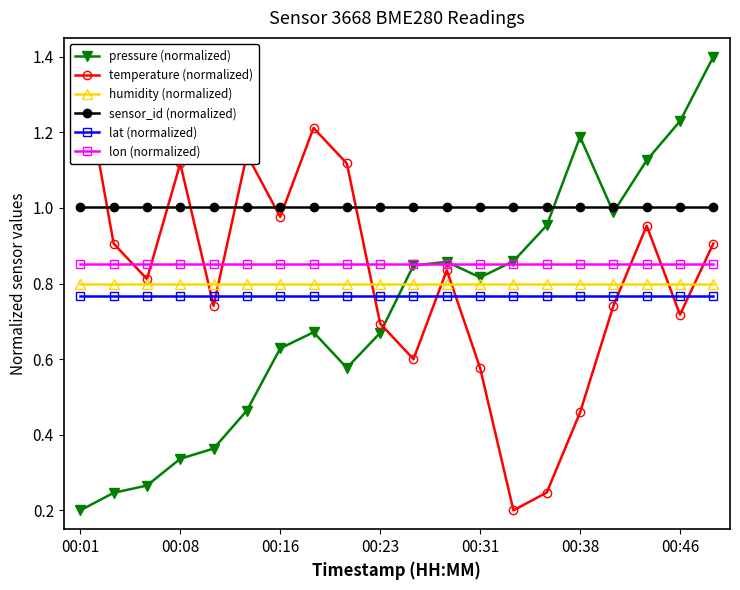

True or false: humidity (normalized) has a value of 0.8 at 00:23.

True